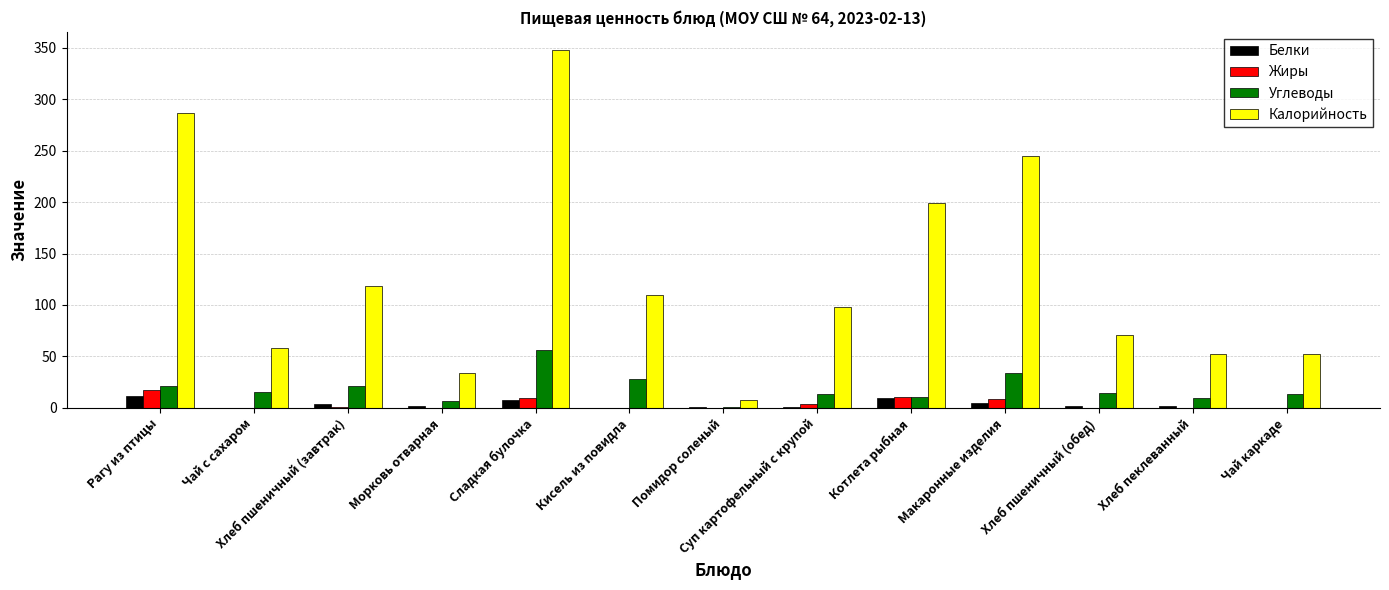

What is the total value across all series at Кисель из повидла?

138